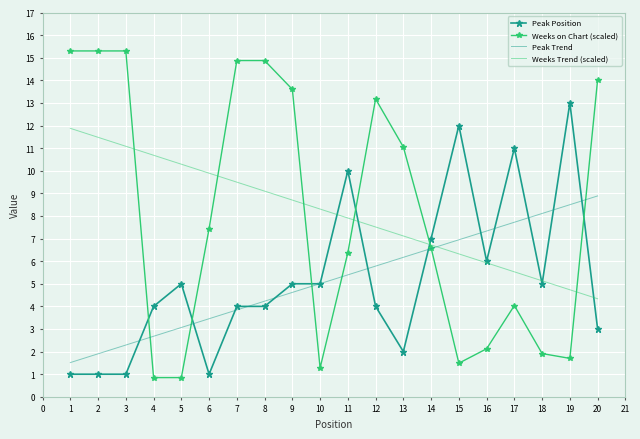

What is the maximum value shown in the chart?

15.3